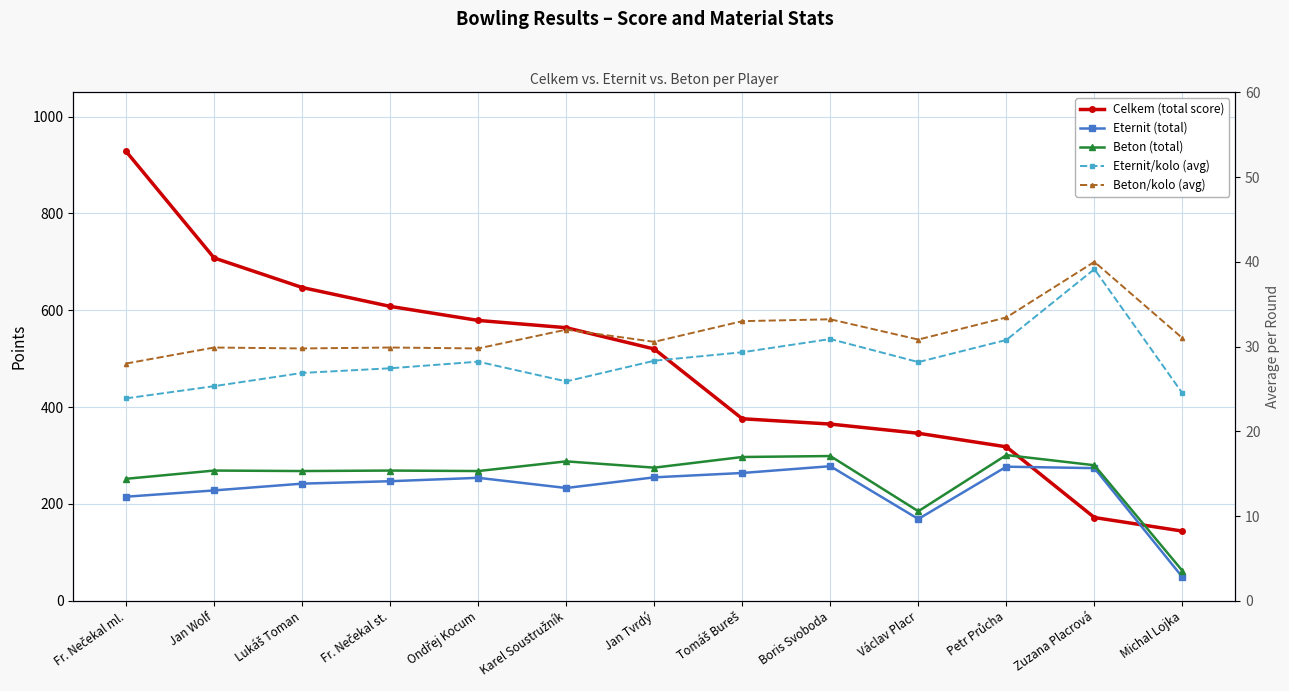

List the series in order of their peak value, lowest first.

Eternit/kolo (avg), Beton/kolo (avg), Eternit (total), Beton (total), Celkem (total score)